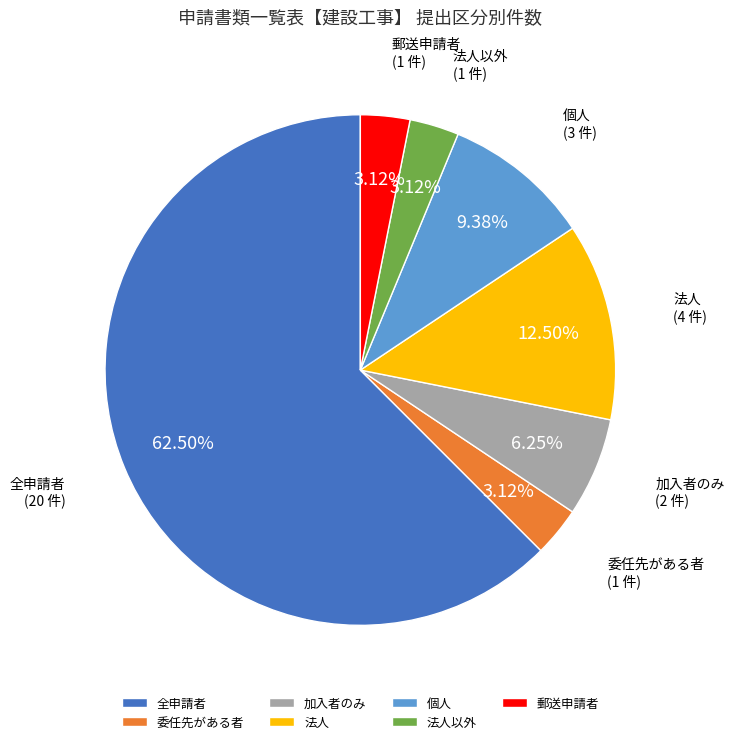

What percentage is the 委任先がある者 slice, to the nearest percent?

3%